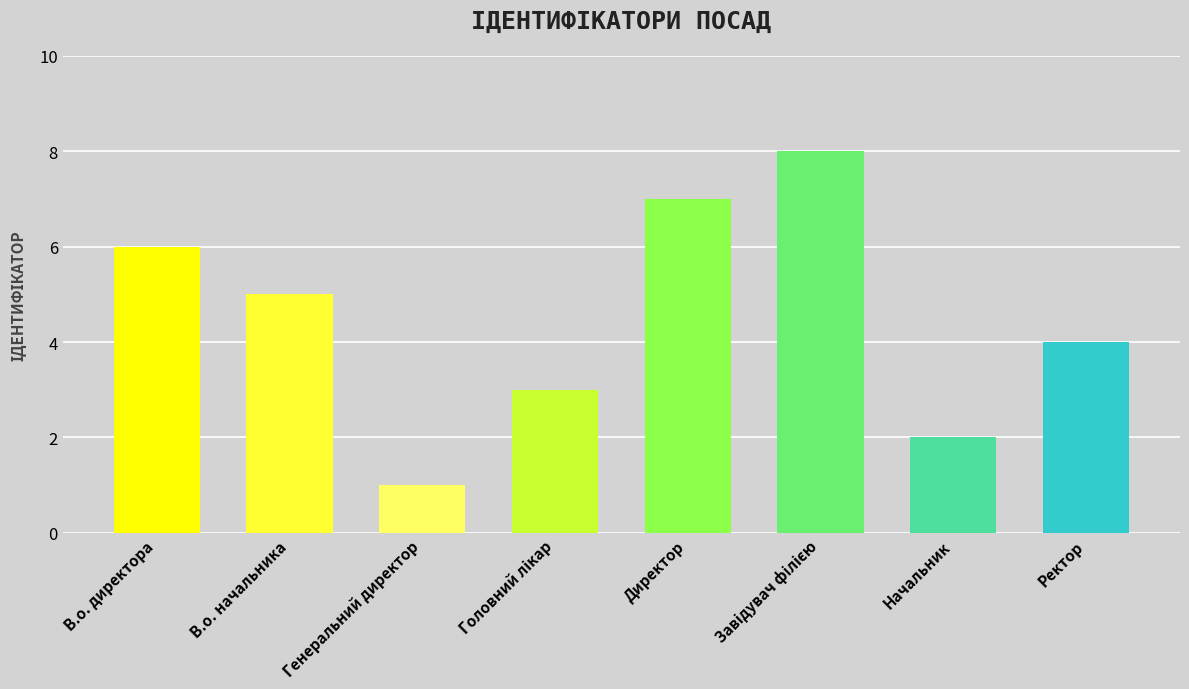

What is the smallest value displayed?

1